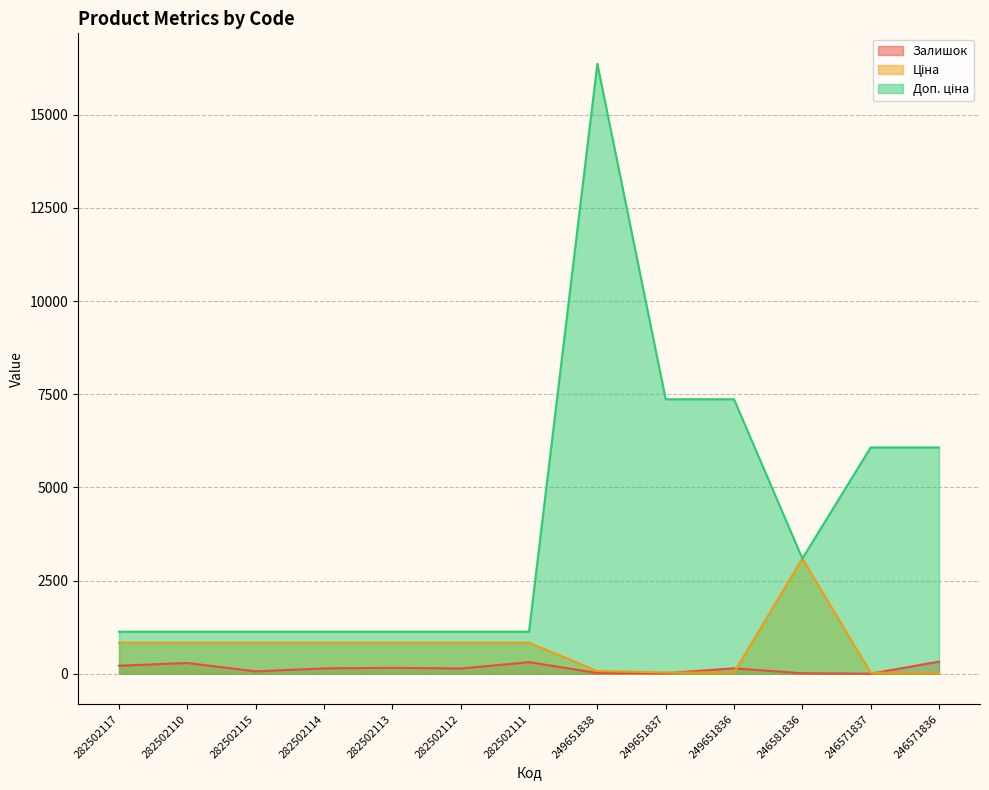

Which series has the widest spread of values?

Доп. ціна